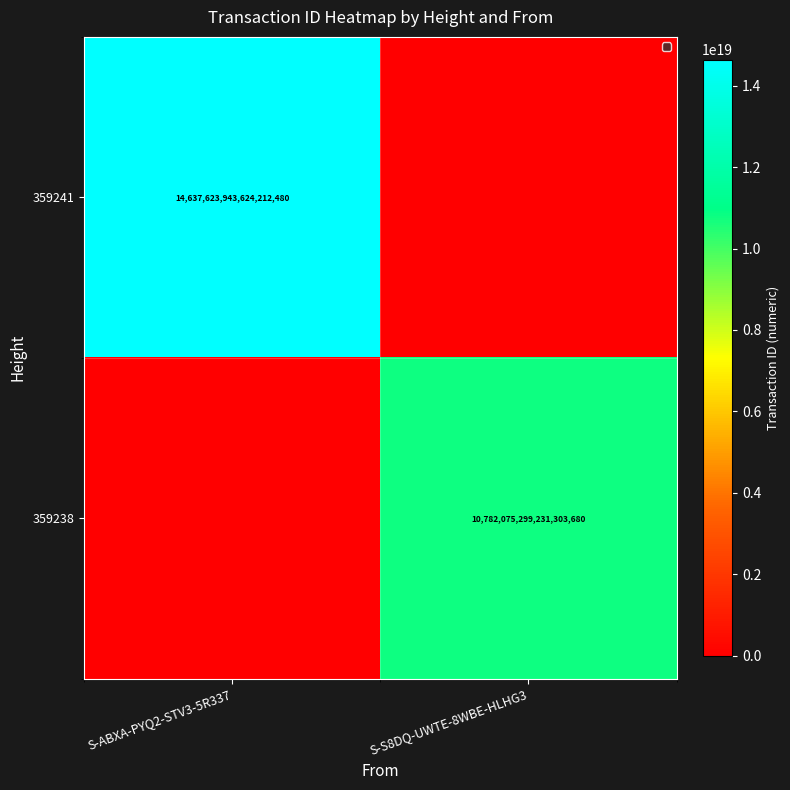

Is the value of 359241 at S-ABXA-PYQ2-STV3-5R337 greater than the value of 359238 at S-S8DQ-UWTE-8WBE-HLHG3?

Yes